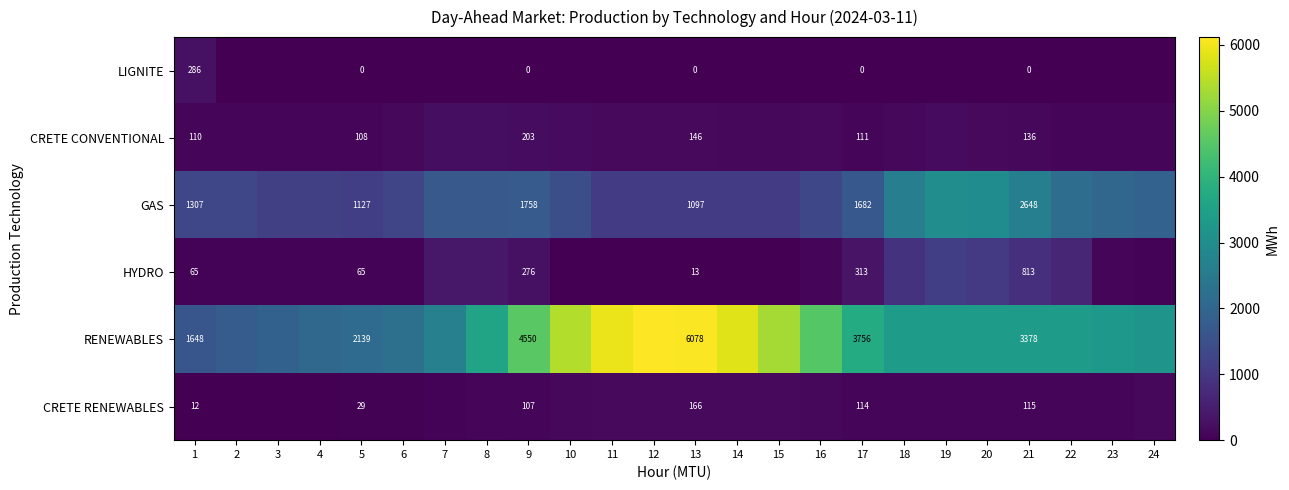

What is the sum of the HYDRO values at 23 and 17?

404.0